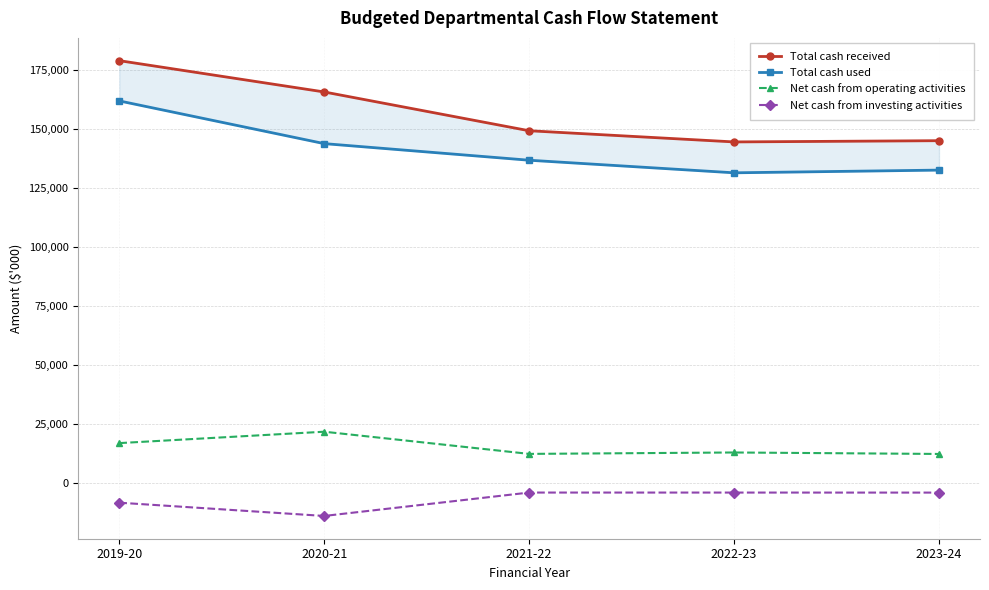

How many values in the Net cash from investing activities series are below -3908?

2